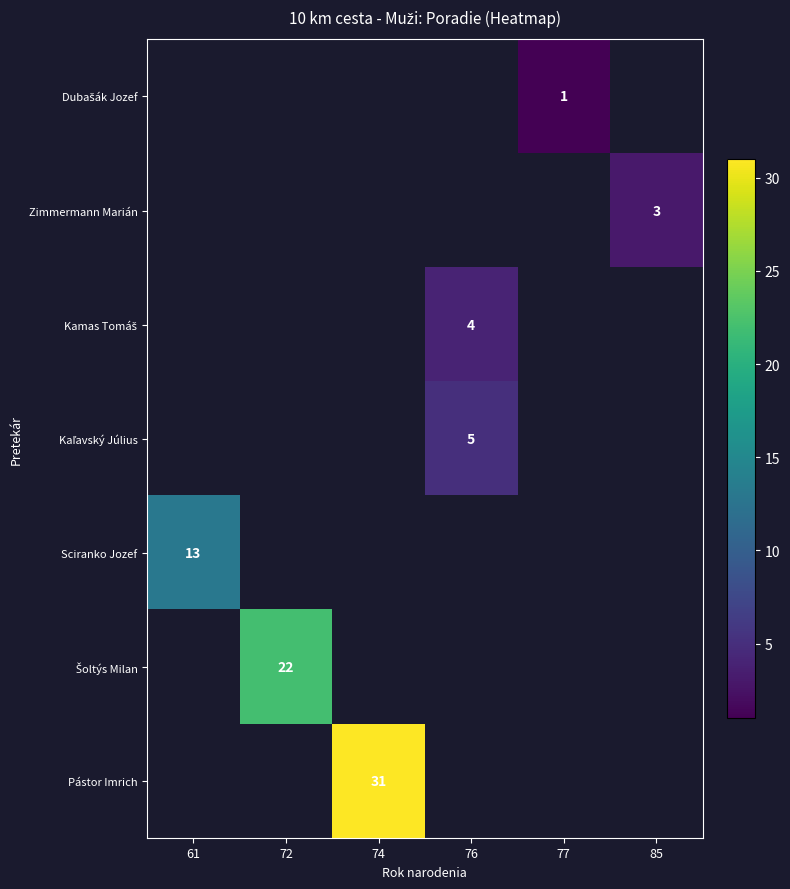

How many positive values does the row_5 series have?

1